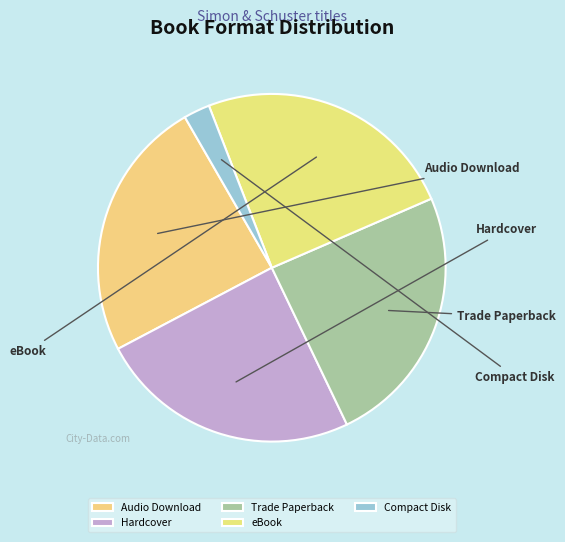

Which has a higher value, Audio Download or Trade Paperback?

Audio Download